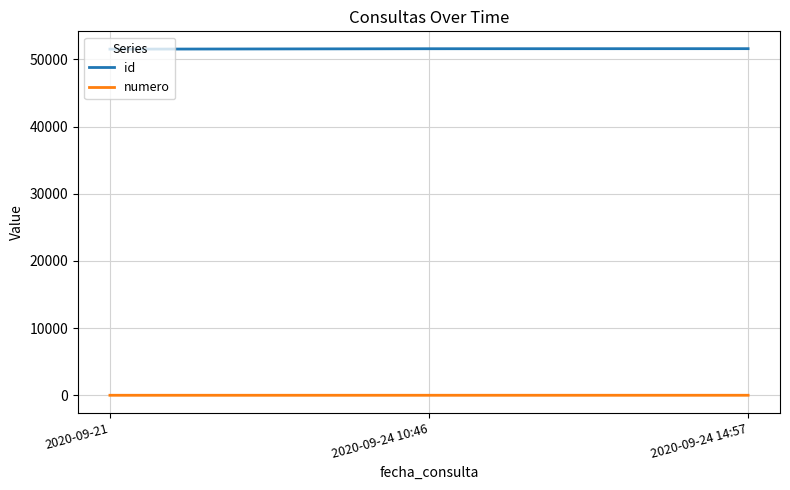

What is the maximum value shown in the chart?

51611